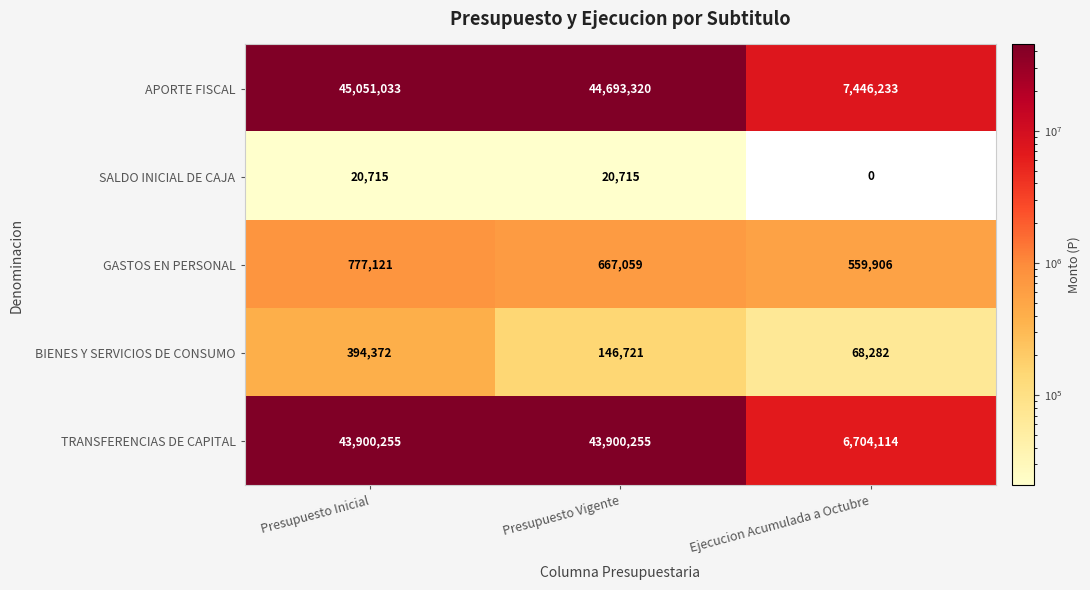

Which series changed the most between Presupuesto Vigente and Ejecucion Acumulada a Octubre?

APORTE FISCAL